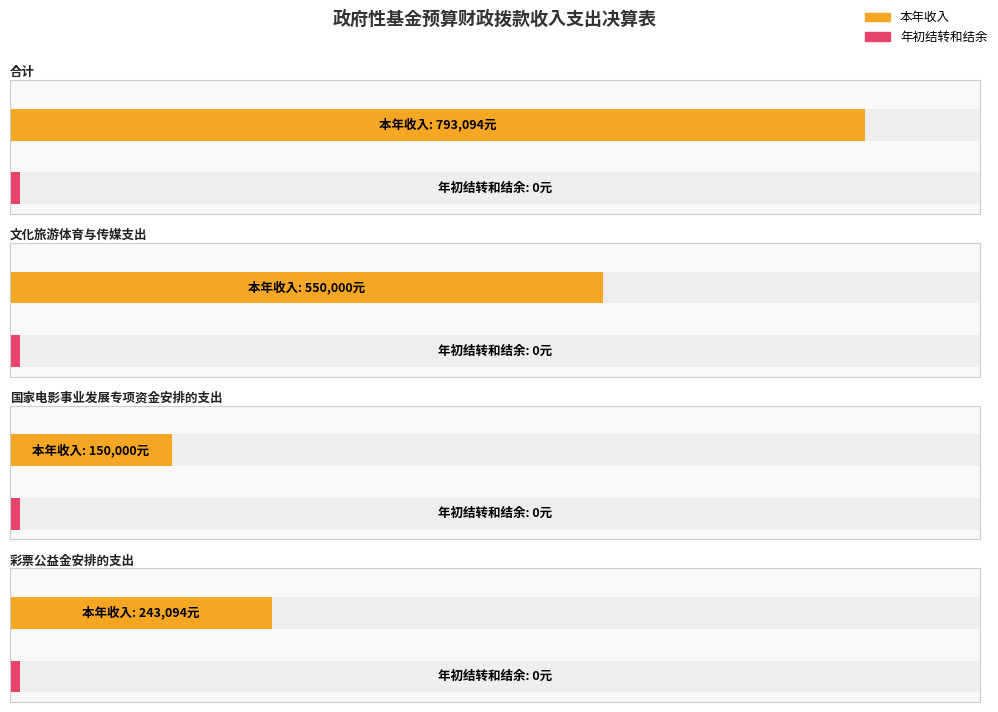

Rank the series by their average value, from lowest to highest.

年初结转和结余, 本年收入